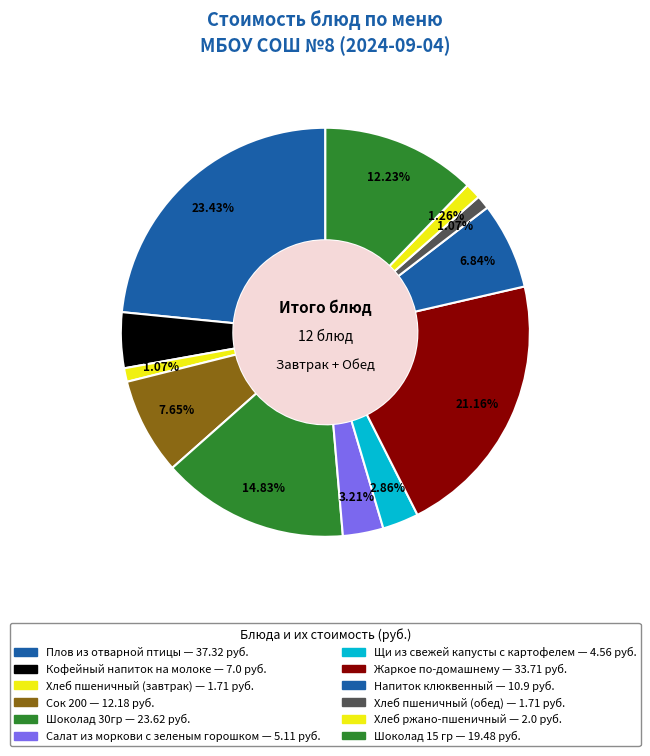

To the nearest percent, what portion does Хлеб пшеничный (завтрак) represent?

1%